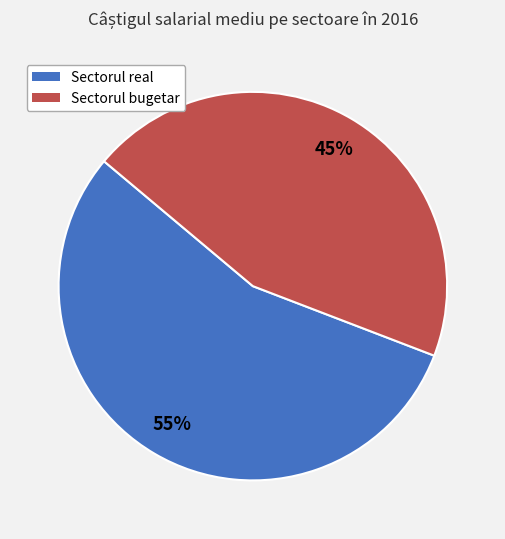

How many segments does this pie chart have?

2